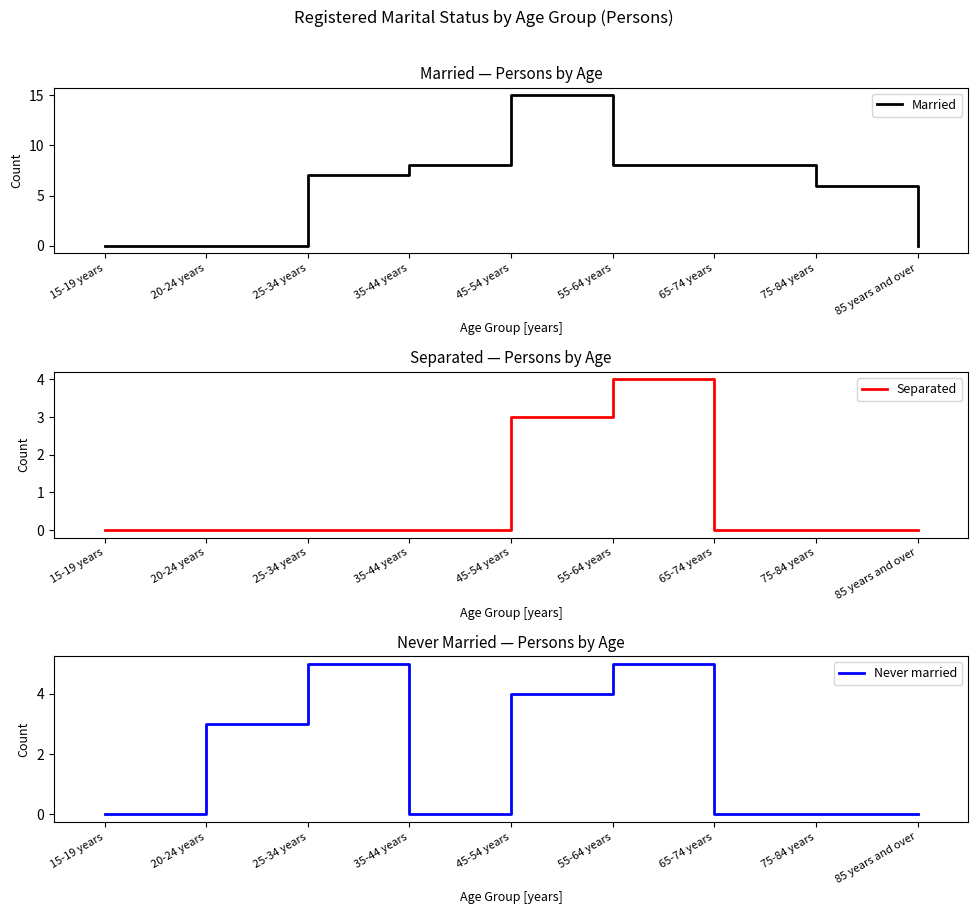

What position from the left is 85 years and over?

9